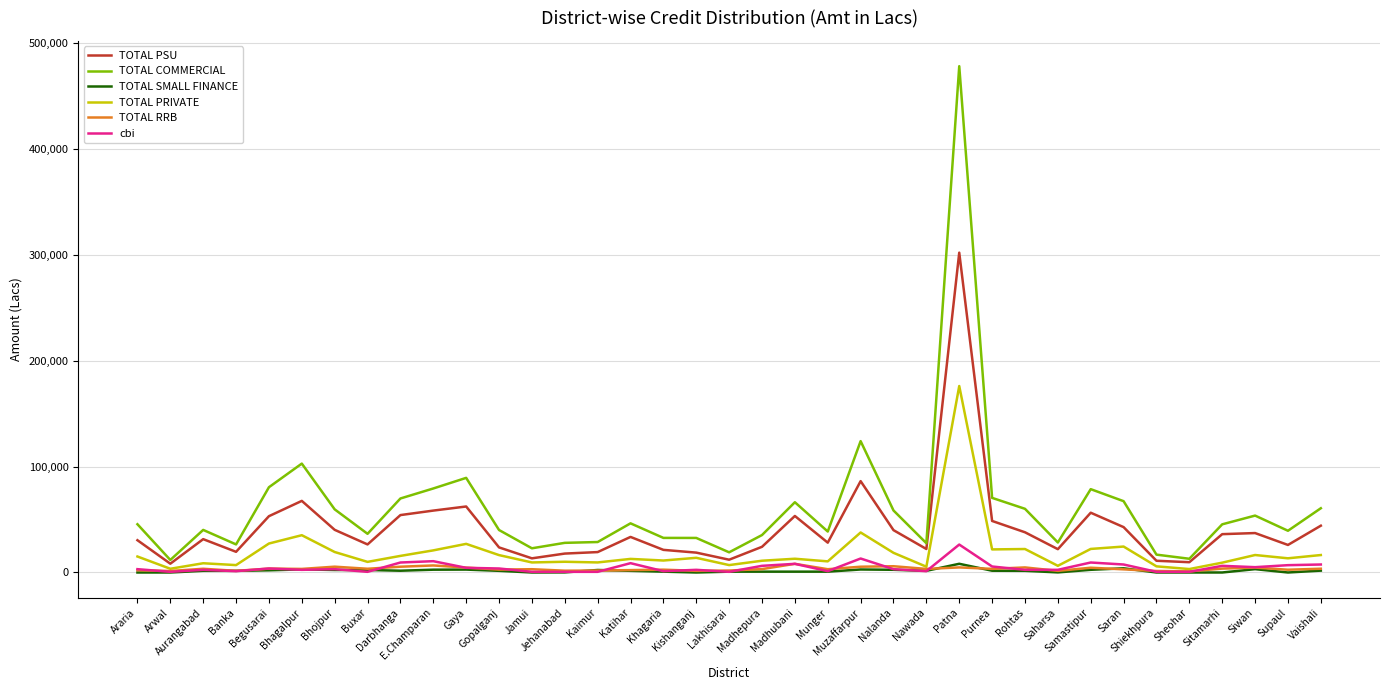

Which series has the widest spread of values?

TOTAL COMMERCIAL